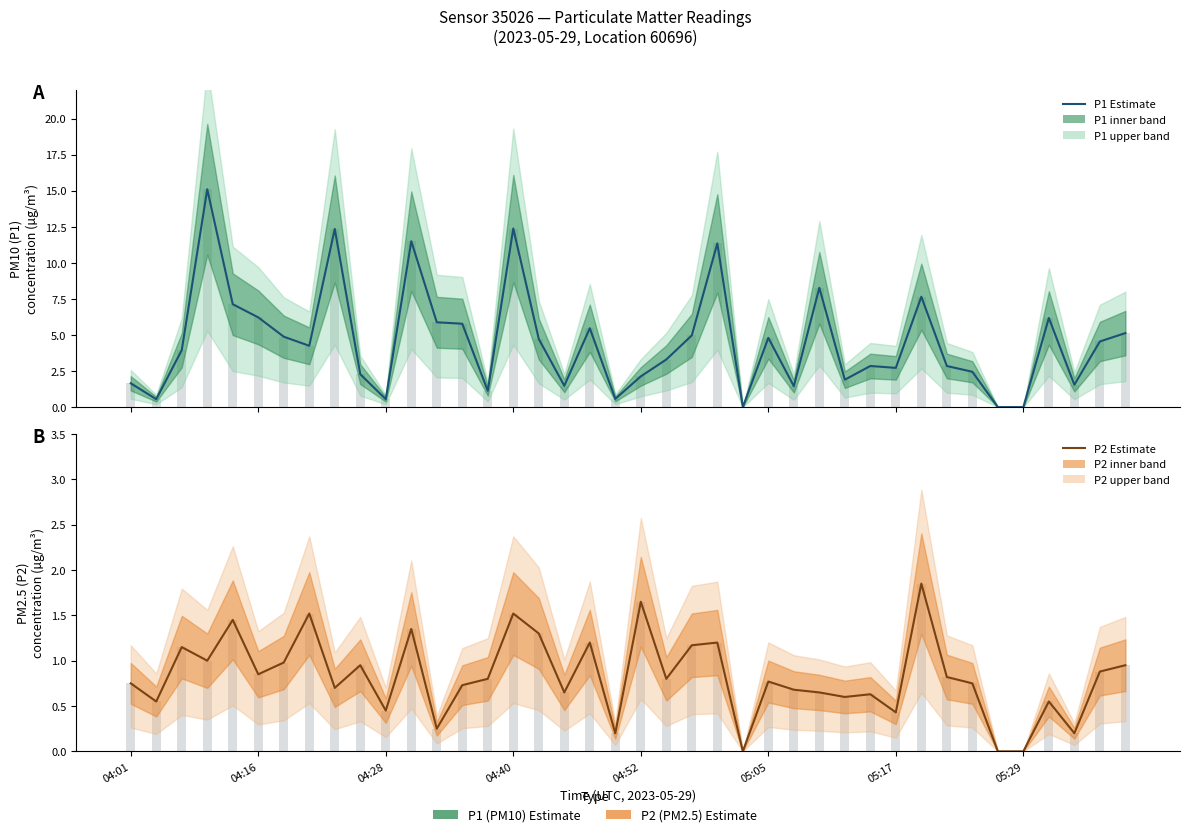

Are the bars grouped side by side (vs. stacked)?

Yes